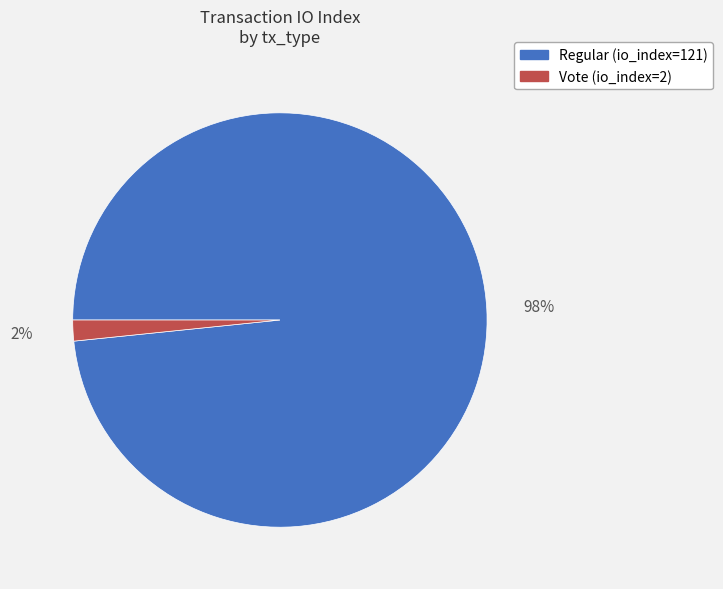

Count the number of slices in the pie.

2